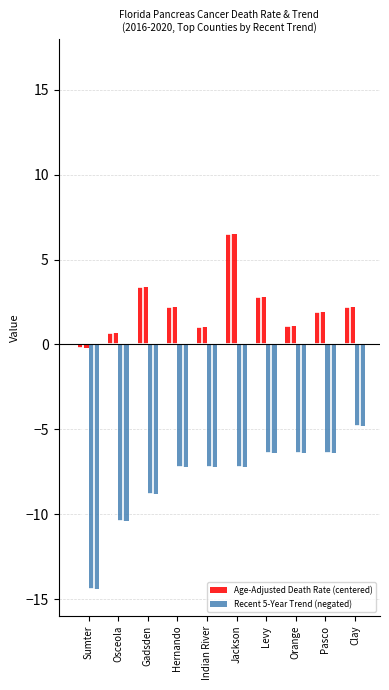

What is the total value across all series at Osceola?

-9.7